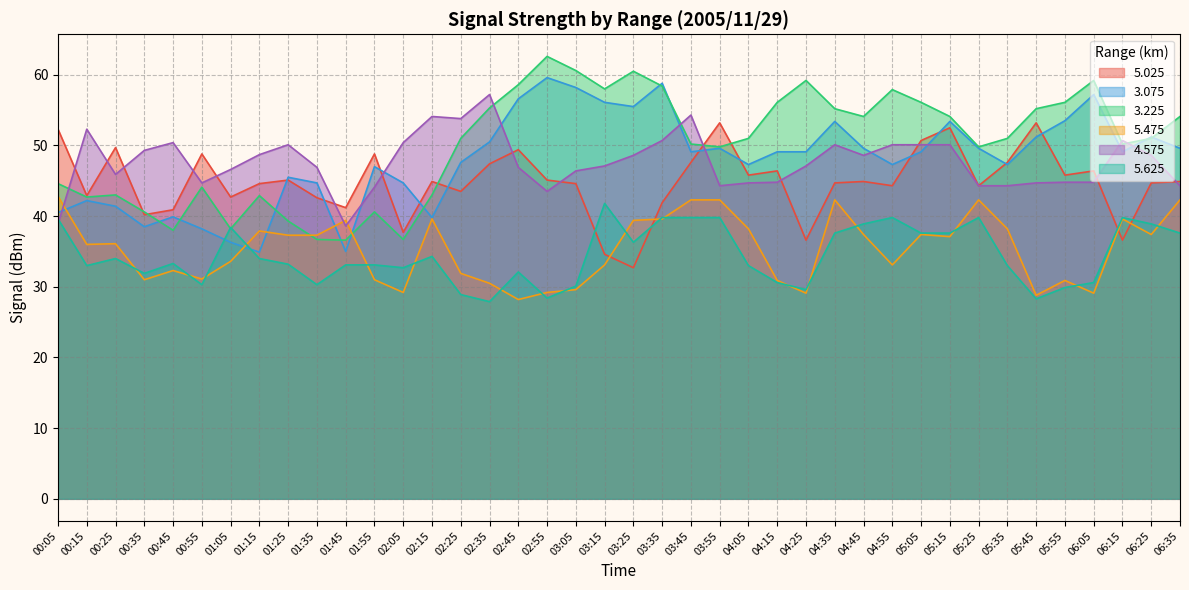

What is the minimum value for 5.475?

28.2